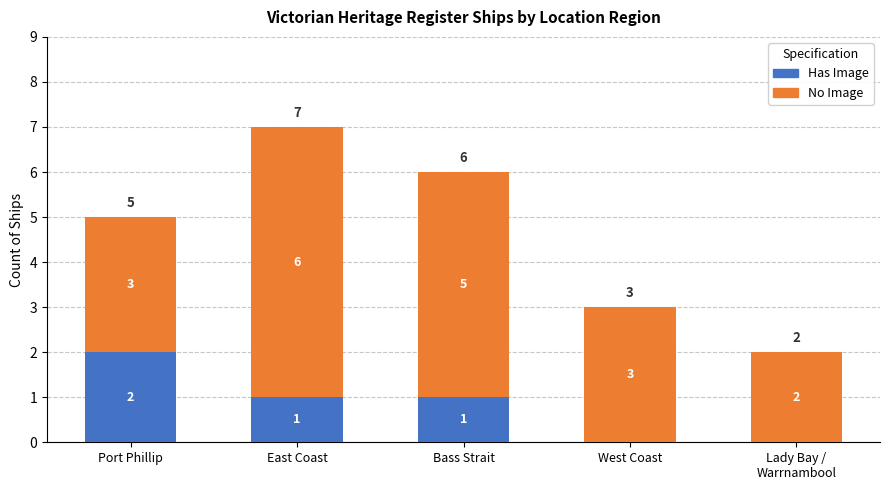

The value of Has Image at Bass Strait is 1. True or false?

True